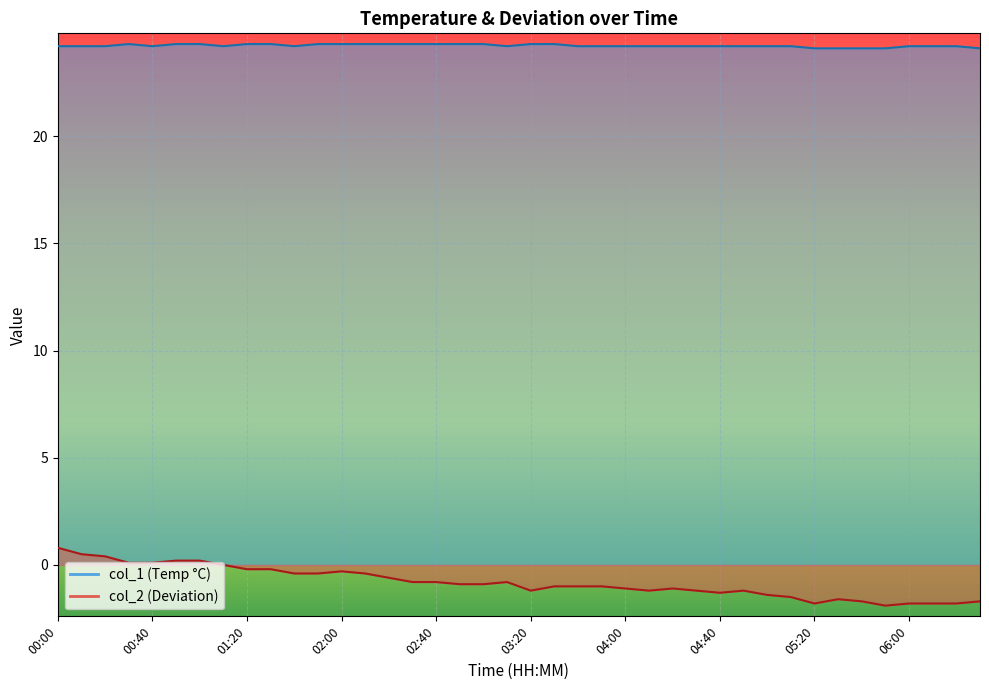

Does the chart display data point markers on the line(s)?

No